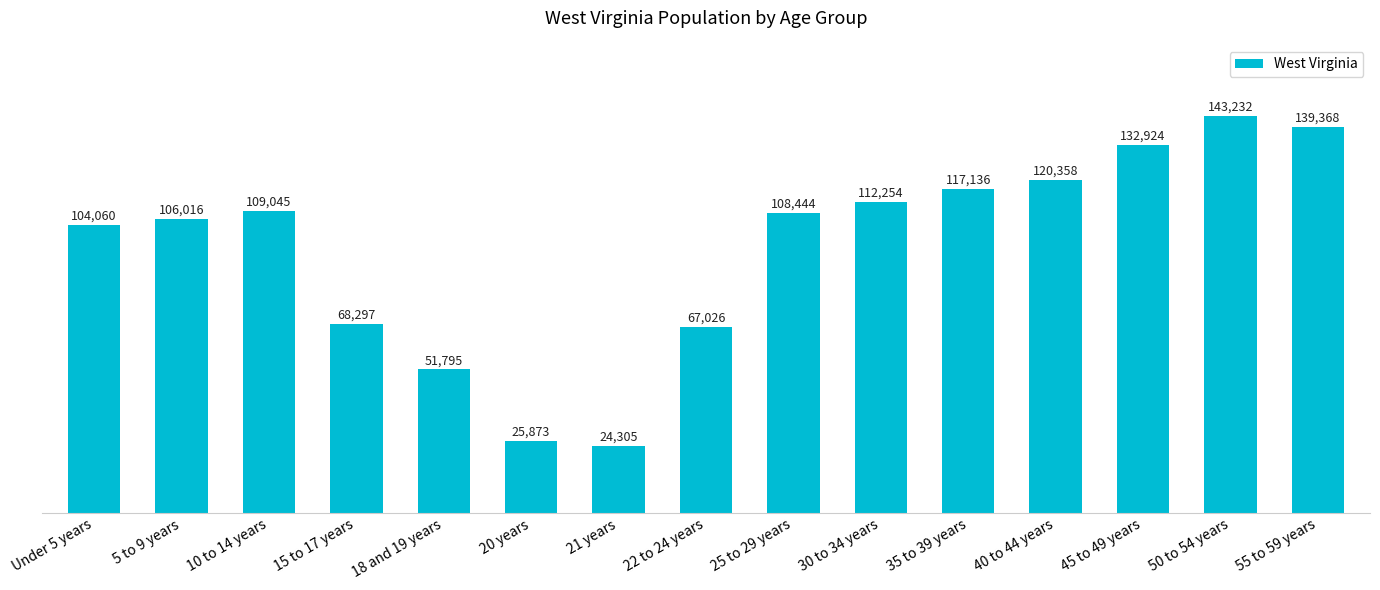

Which label corresponds to the smallest value in the chart?

21 years